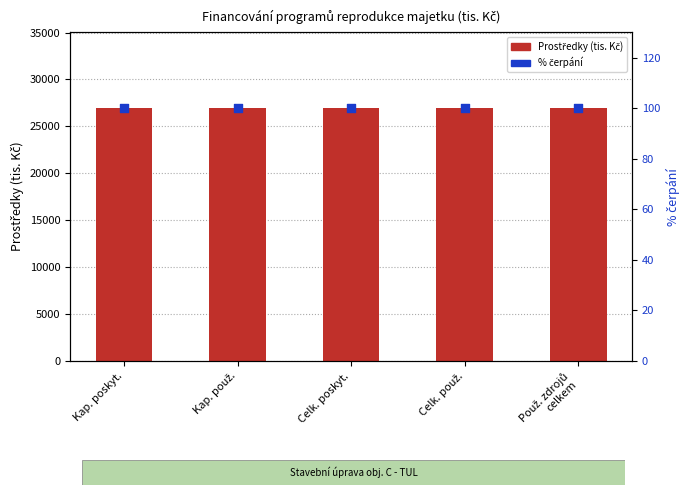

Which series contains the highest Y value?

Prostředky (tis. Kč)